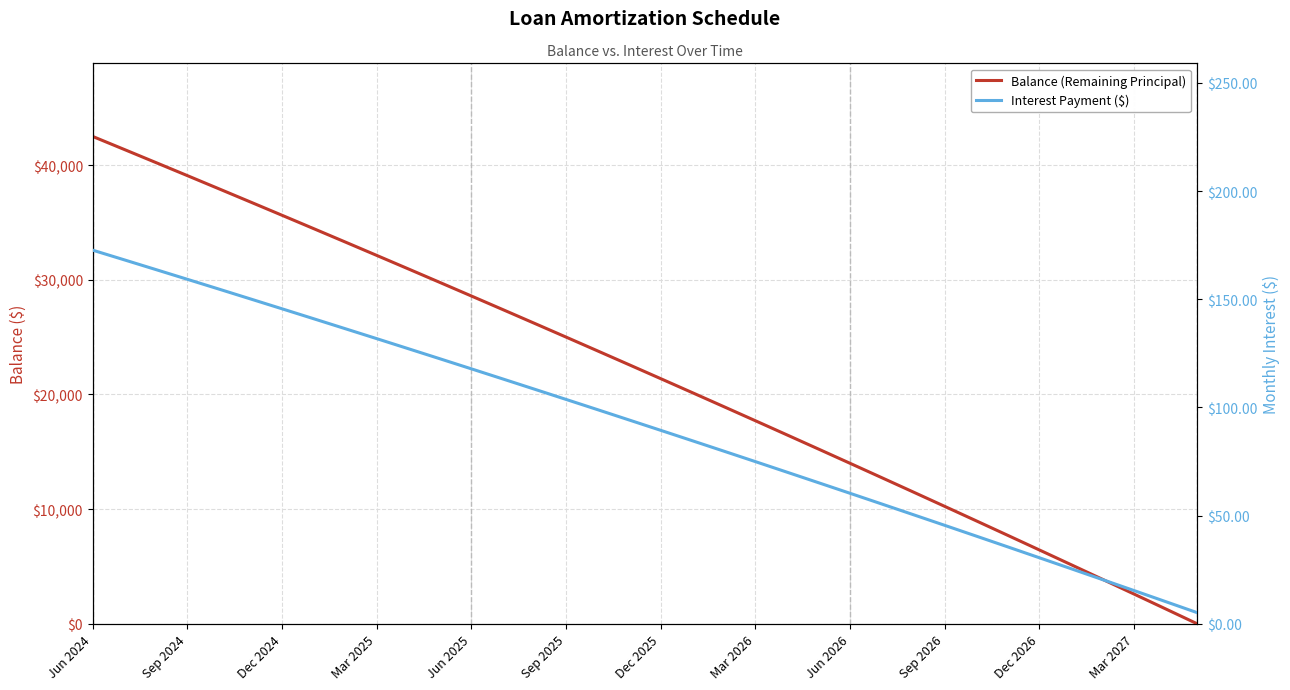

What is the average value of the Interest Payment ($) series?

90.8